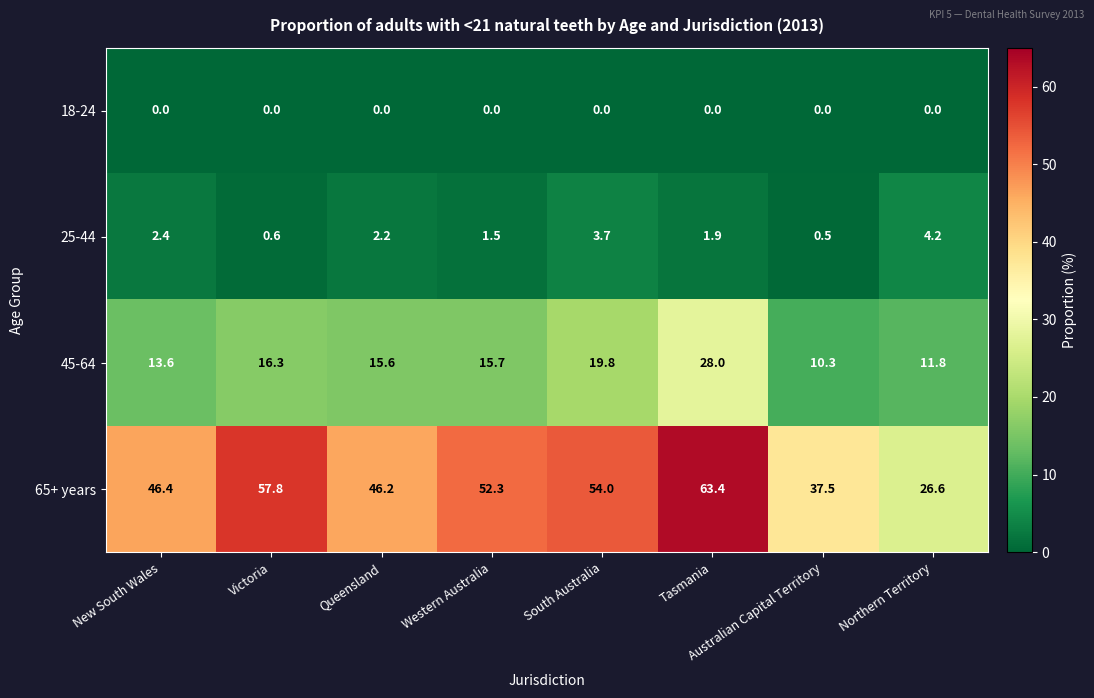

Rank the series by their maximum value, from lowest to highest.

18-24, 25-44, 45-64, 65+ years